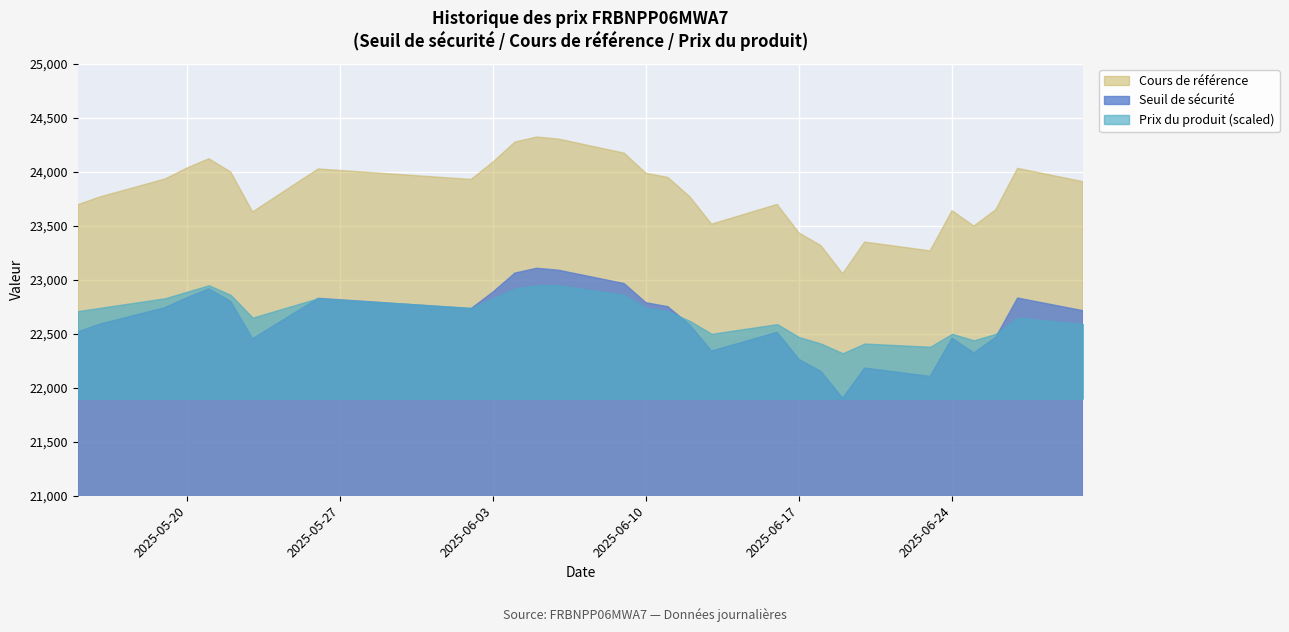

What is the maximum value for Seuil de sécurité?

23107.4